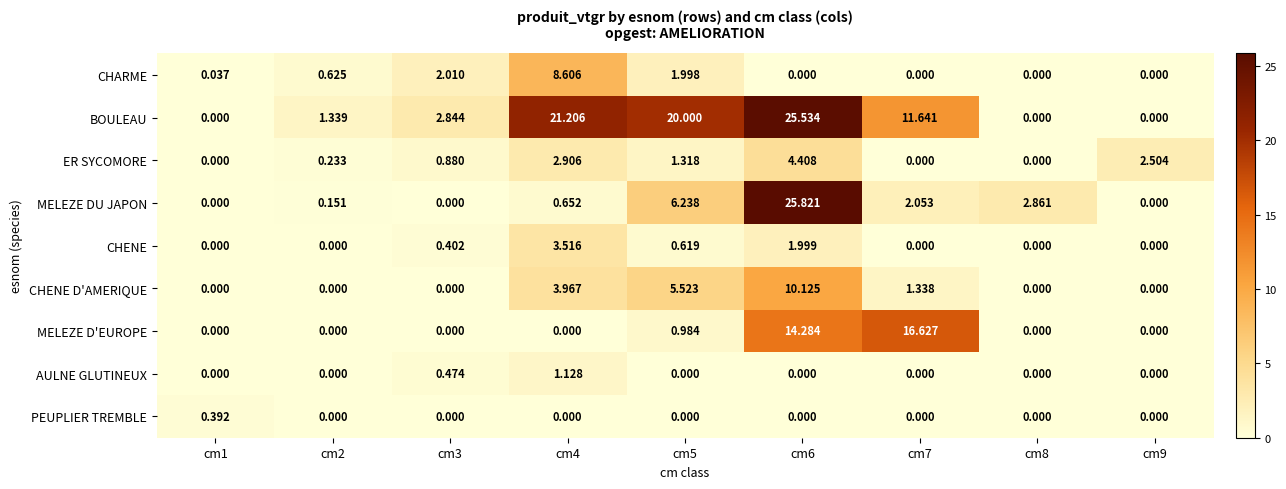

At how many categories does at least one series exceed 15?

4